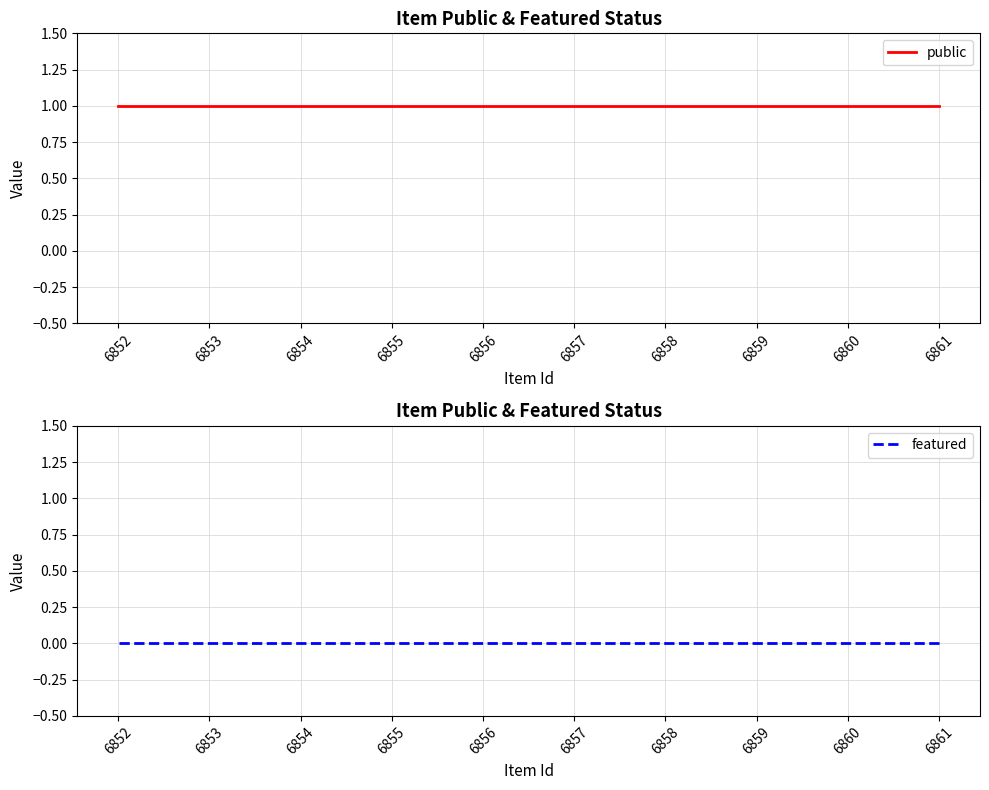

Which has a higher value, 6859 or 6857?

6859